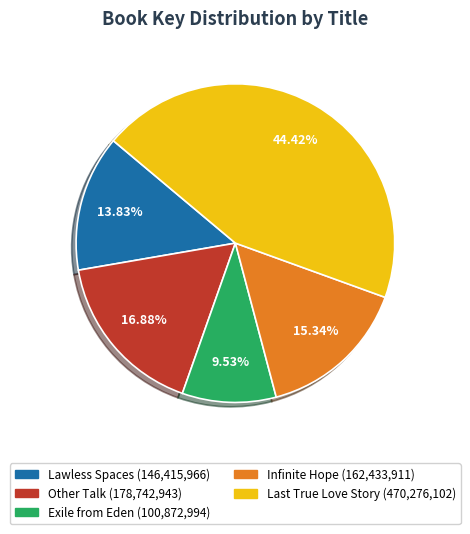

How many slices are in this pie chart?

5